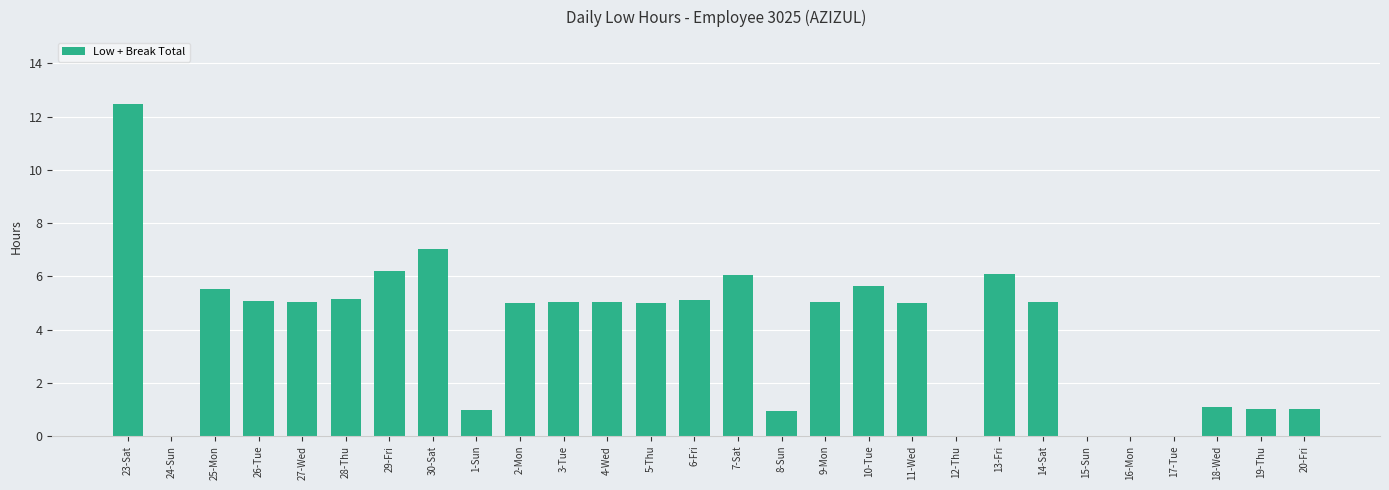

The value at 7-Sat is 6.1. True or false?

True